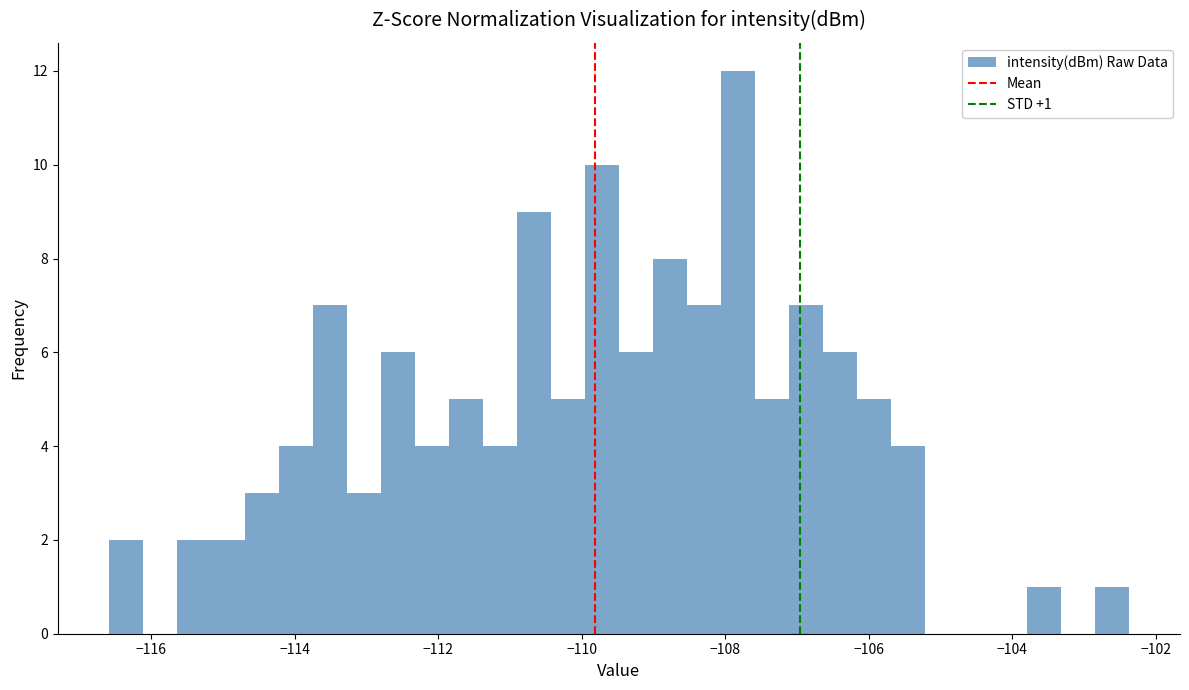

Around what value on the x-axis is the tallest bar? Give the approximate position of its centre, as read against the axis.

-107.8